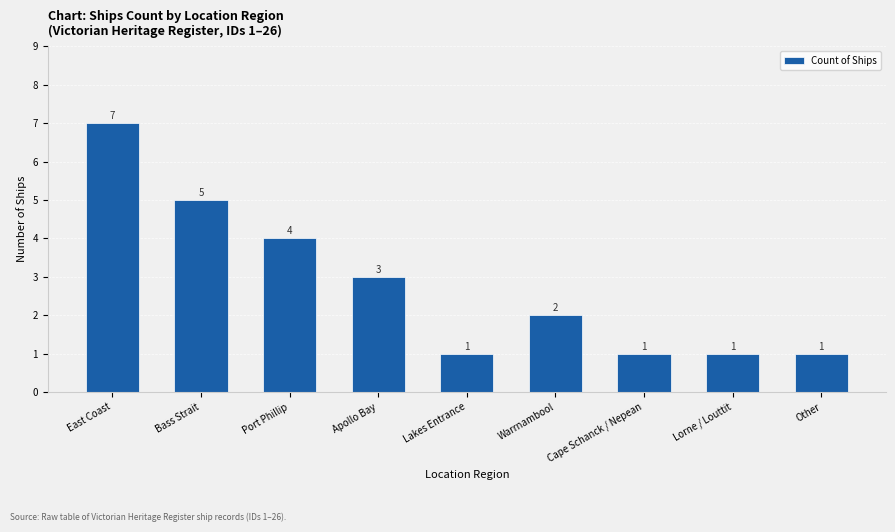

Which label corresponds to the largest value in the chart?

East Coast